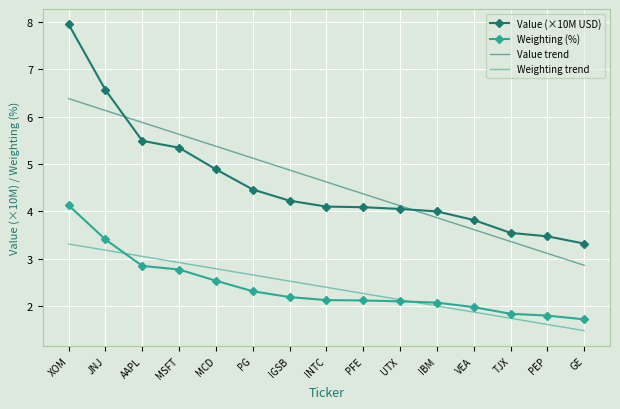

Which series has the widest spread of values?

Value (×10M USD)